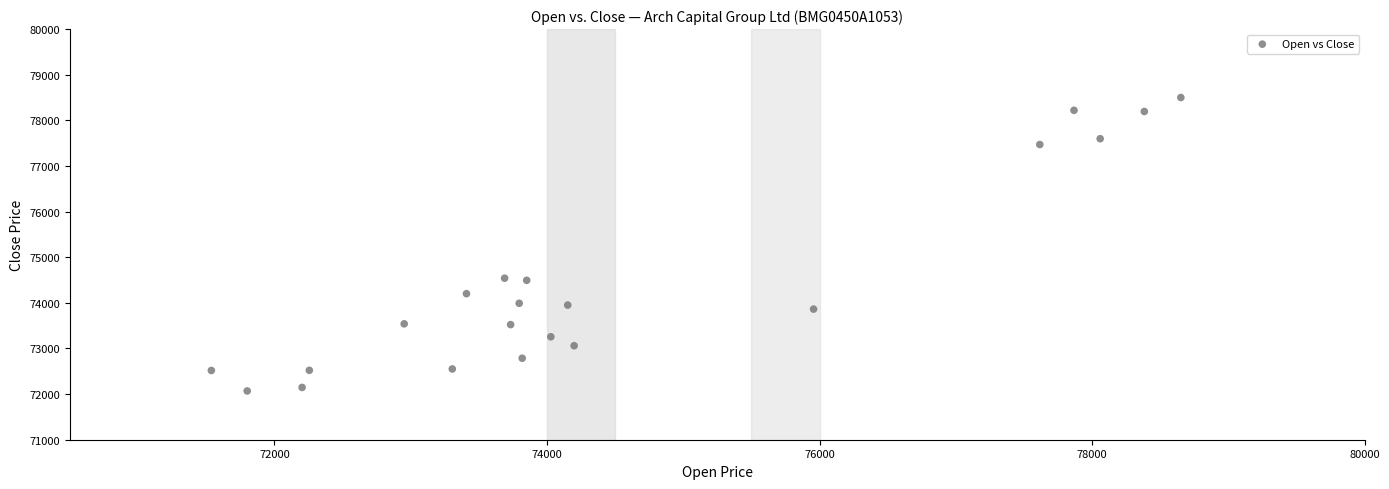

What is the range of Y values (max minus min)?

6431